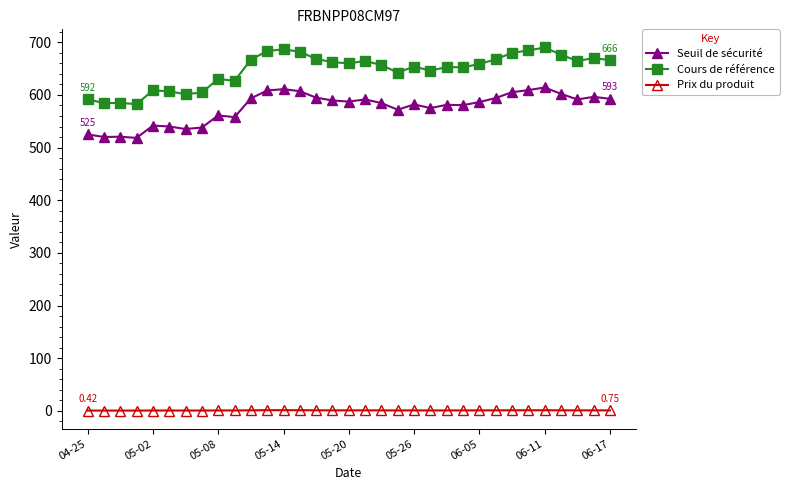

Which series has the largest range (max minus min)?

Cours de référence